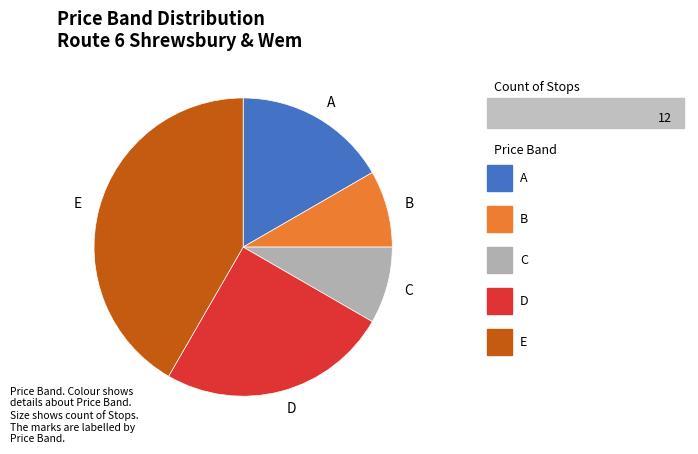

Combined, do B and A account for over 50%?

No